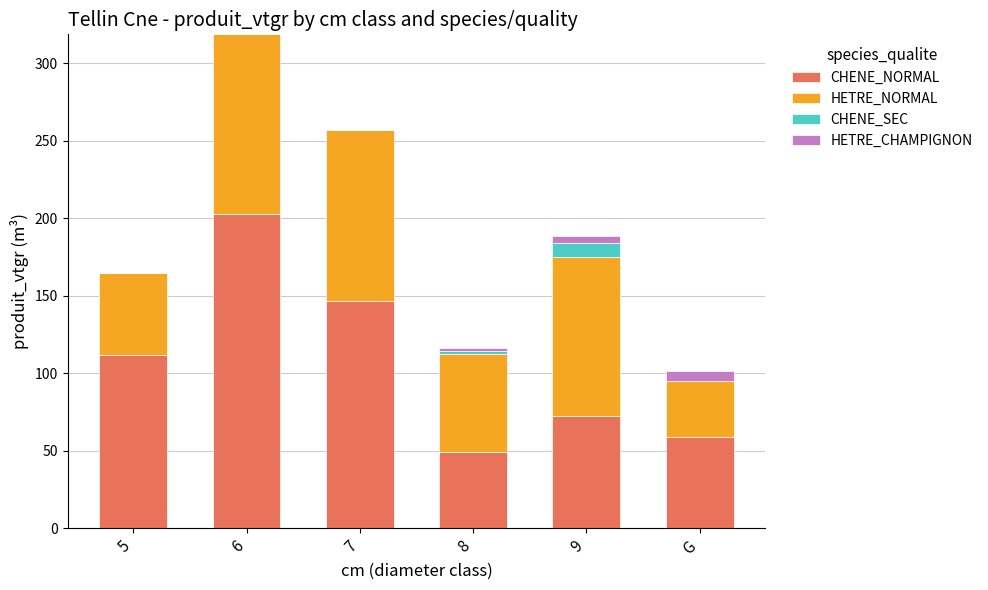

How many distinct data groups are displayed?

4